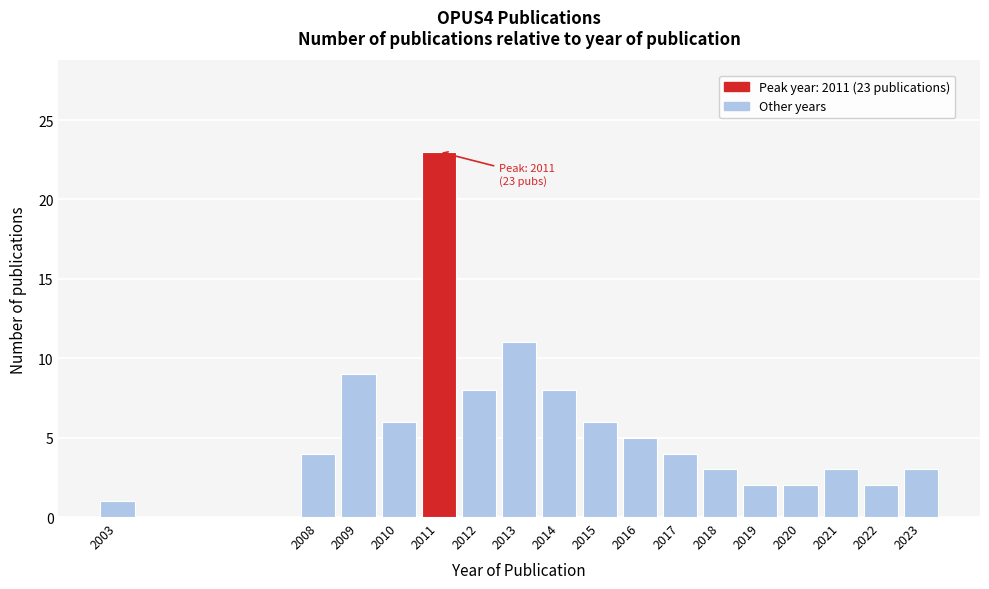

Reading left to right, what are all the values shown in this chart?

2003=1	2008=4	2009=9	2010=6	2011=23	2012=8	2013=11	2014=8	2015=6	2016=5	2017=4	2018=3	2019=2	2020=2	2021=3	2022=2	2023=3